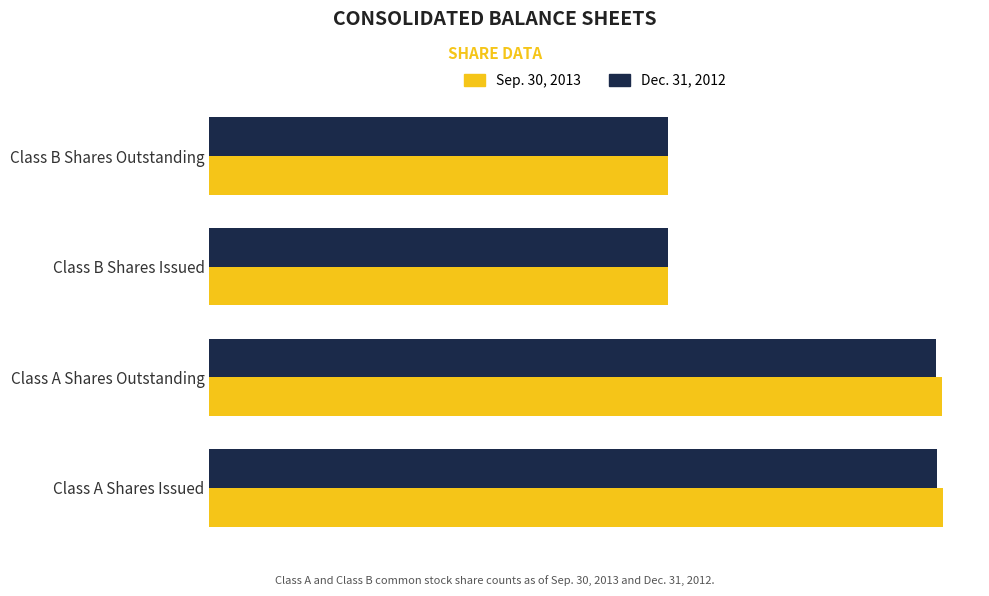

What are all the series names shown in the legend?

Sep. 30, 2013, Dec. 31, 2012